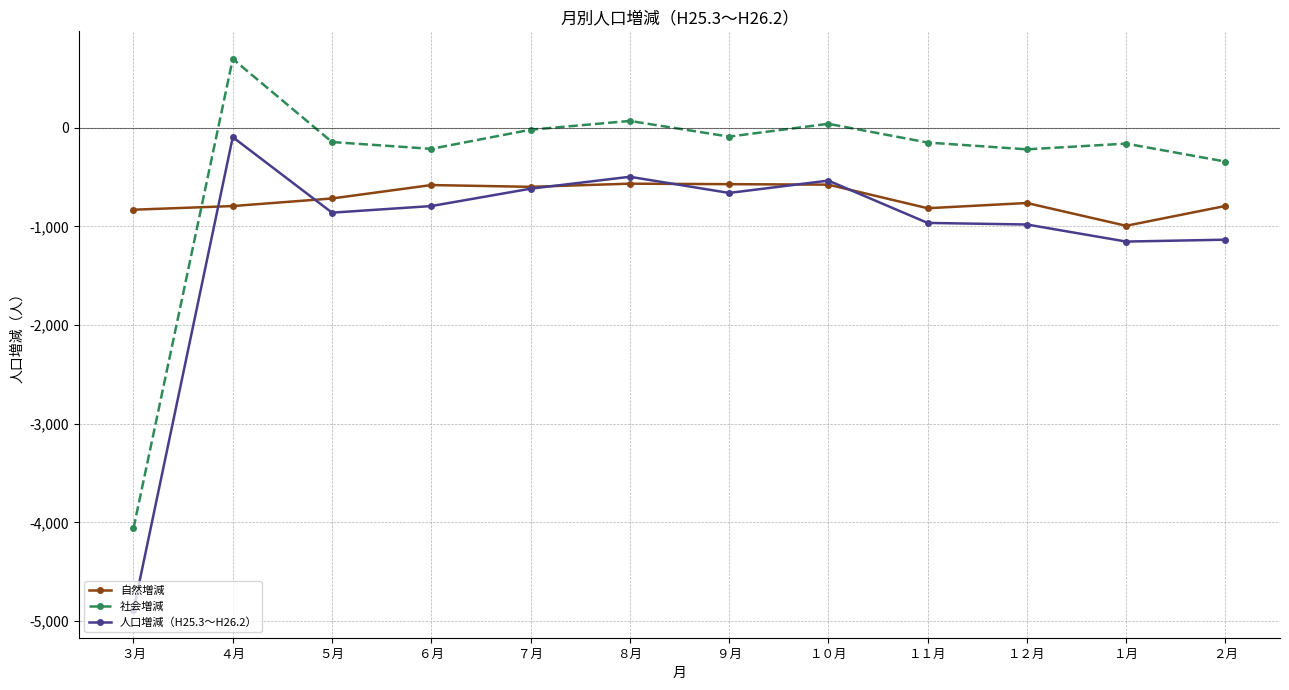

True or false: 人口増減（H25.3～H26.2） has more than 2 points higher than both neighbors.

True